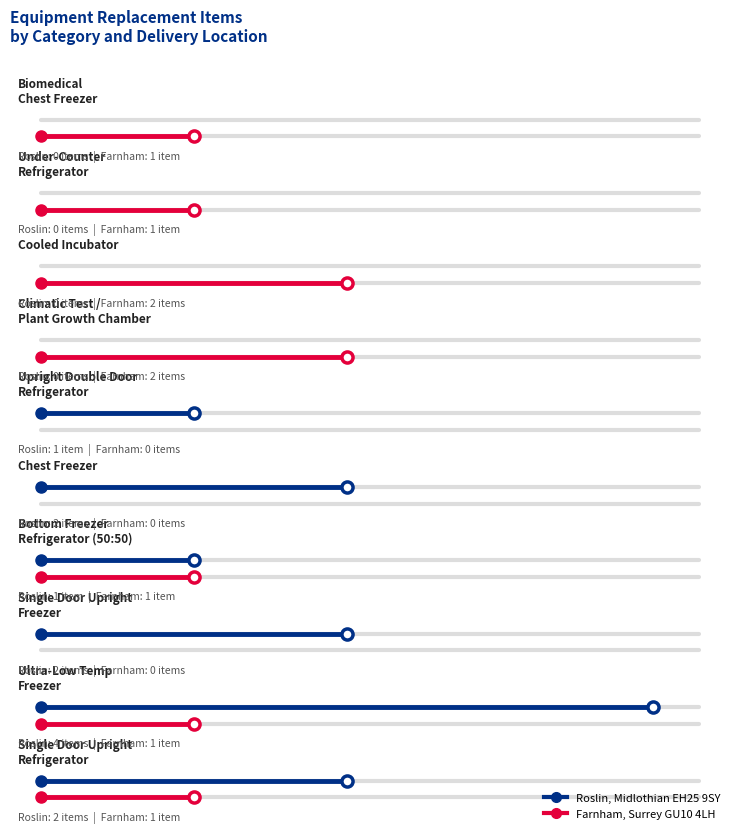

How many lines are shown in the chart?

2